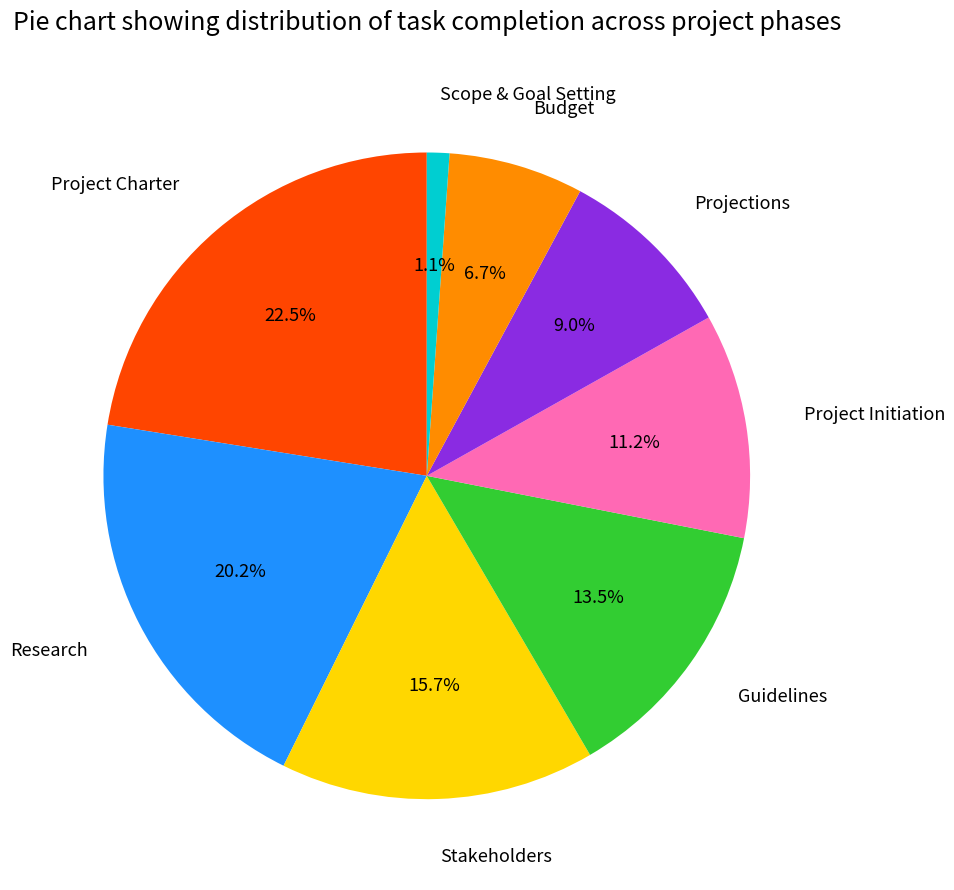

To the nearest percent, what is the average slice percentage?

12%